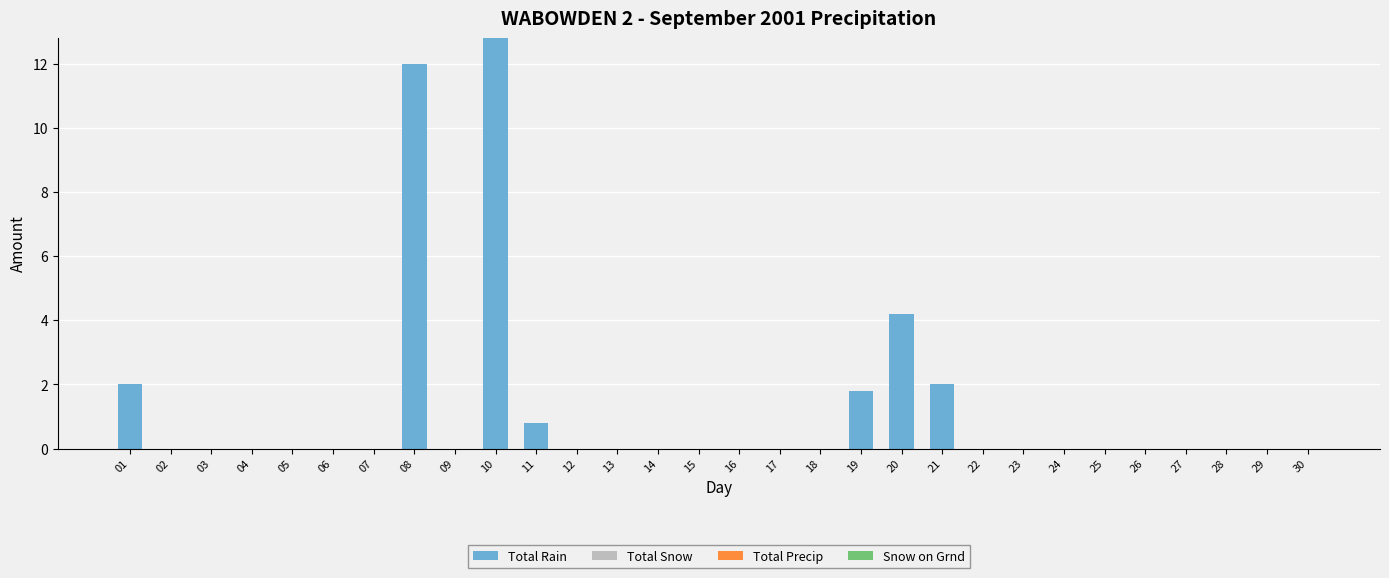

Are the bars horizontal?

No